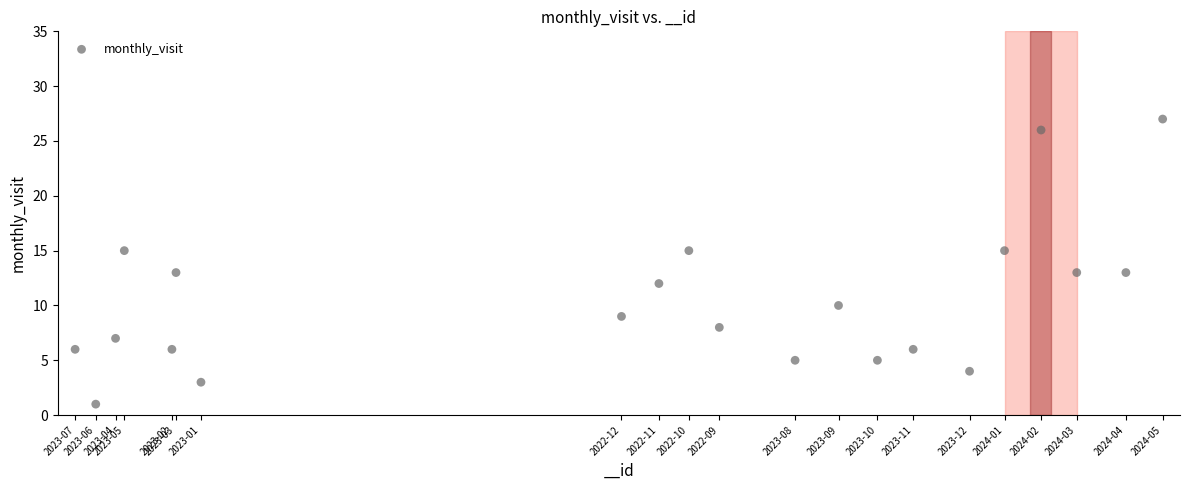

What is the range of X values (max minus min)?

31372606